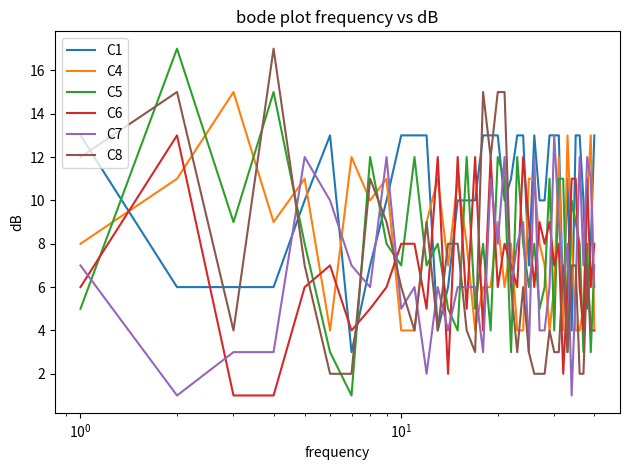

True or false: C6 has more than 0 points higher than both neighbors.

True